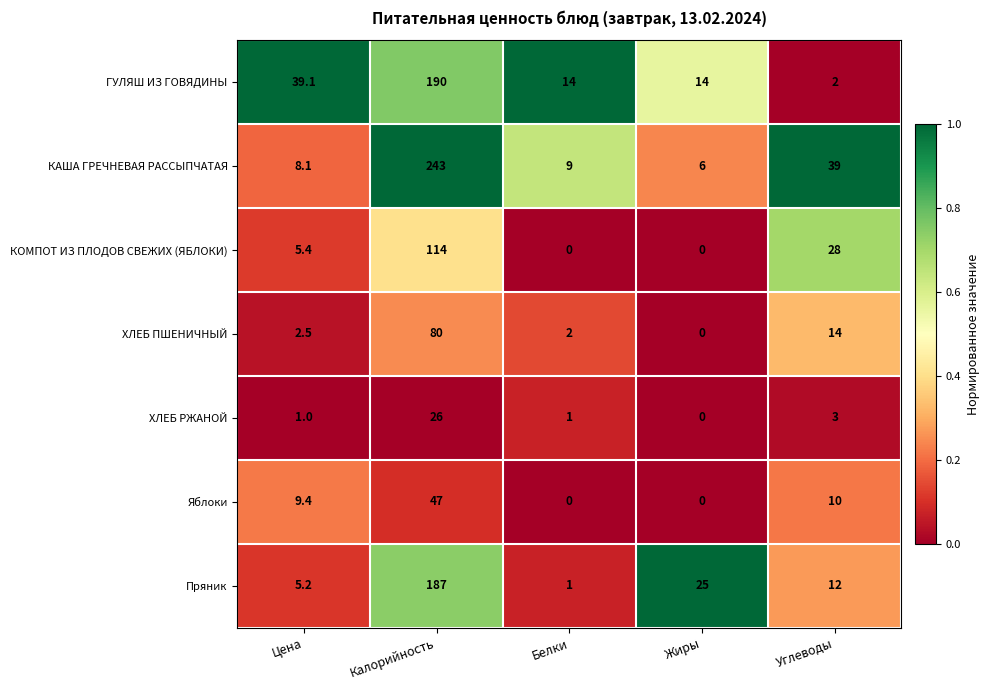

Rank the series at Цена from lowest to highest value.

ХЛЕБ РЖАНОЙ, ХЛЕБ ПШЕНИЧНЫЙ, Пряник, КОМПОТ ИЗ ПЛОДОВ СВЕЖИХ (ЯБЛОКИ), КАША ГРЕЧНЕВАЯ РАССЫПЧАТАЯ, Яблоки, ГУЛЯШ ИЗ ГОВЯДИНЫ